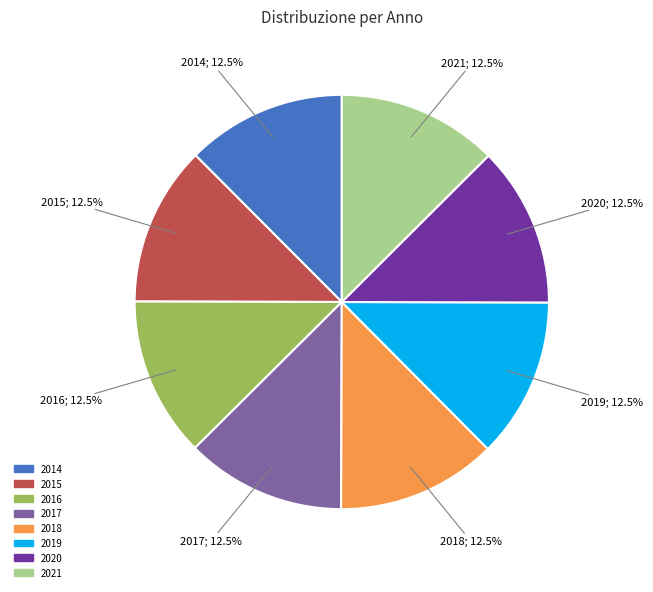

What is the ratio of the value at 2018 to the value at 2021?

1.0